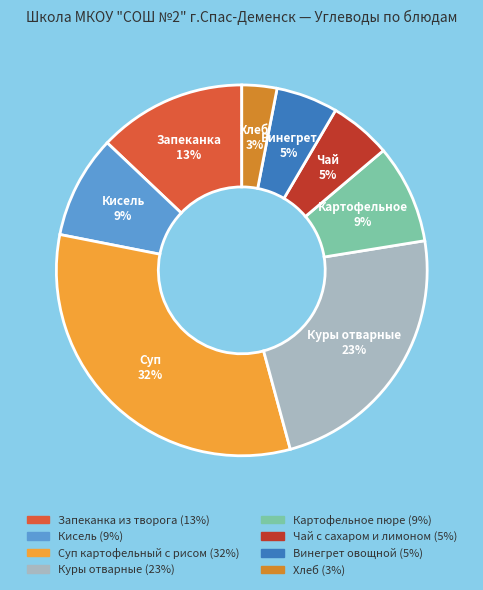

Is there any slice that represents more than half of the pie?

No